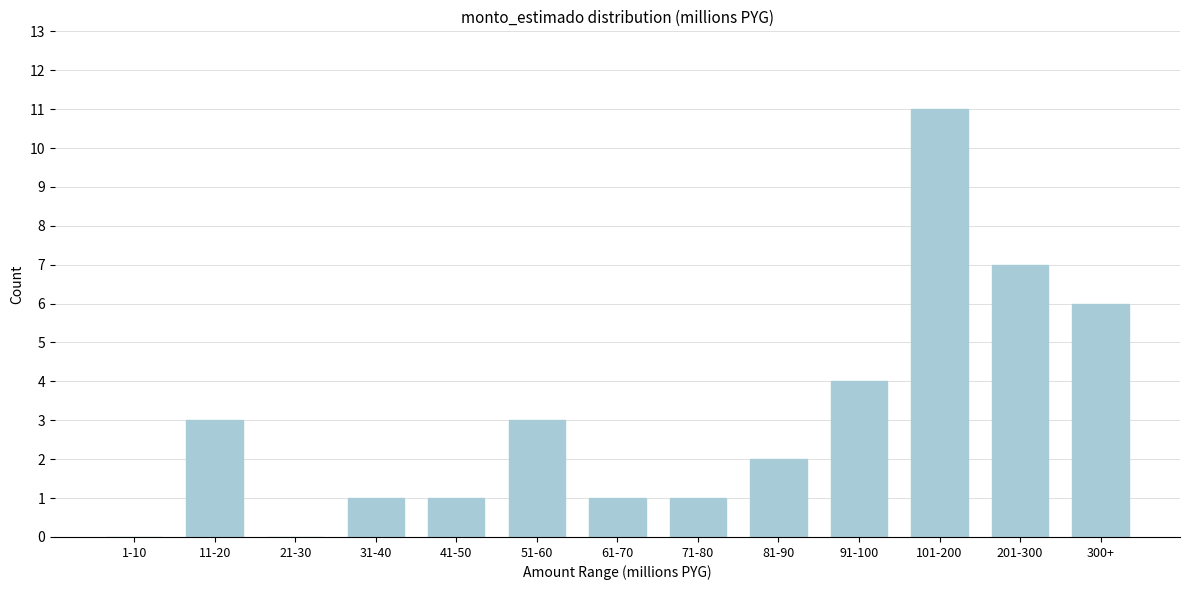

Reading left to right, transcribe all the data shown in this chart.

1-10=0	11-20=3	21-30=0	31-40=1	41-50=1	51-60=3	61-70=1	71-80=1	81-90=2	91-100=4	101-200=11	201-300=7	300+=6